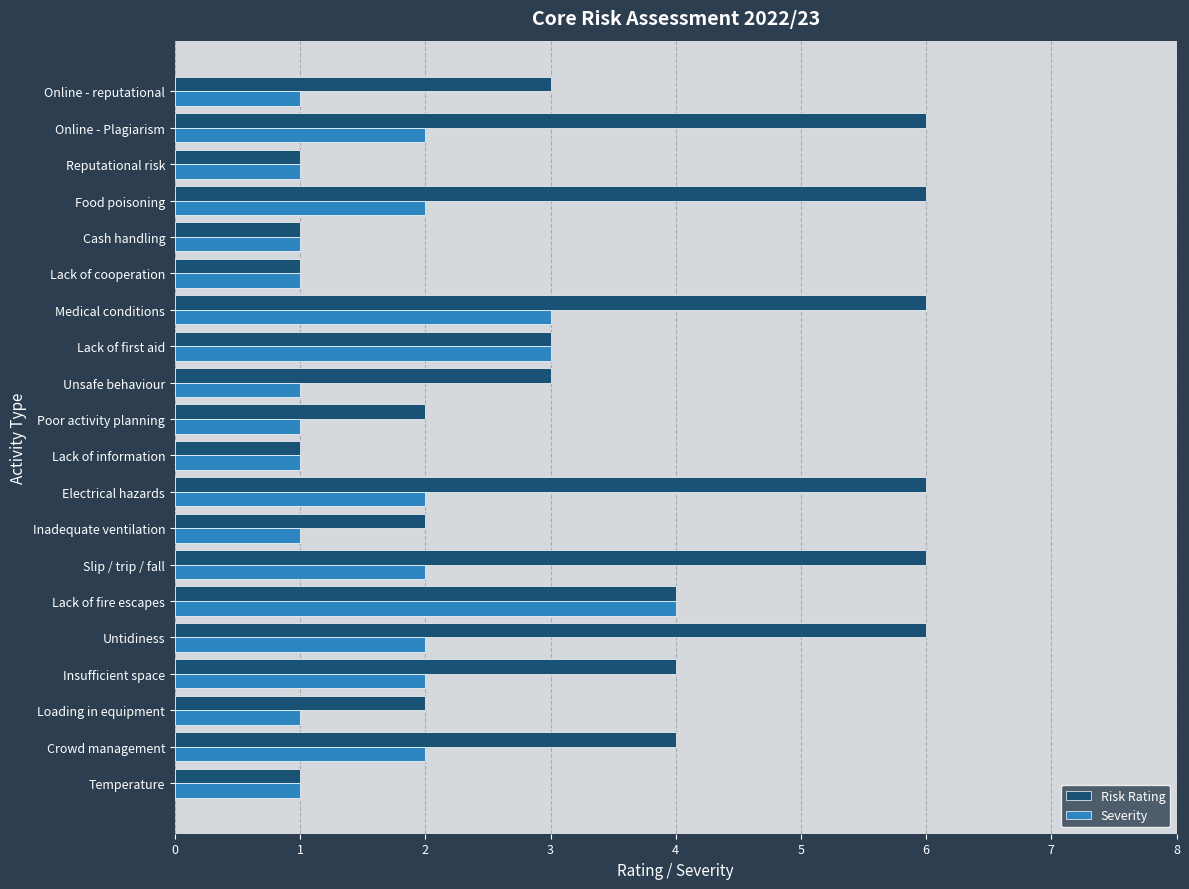

What is the spread (max minus min) of values at Slip / trip / fall?

4